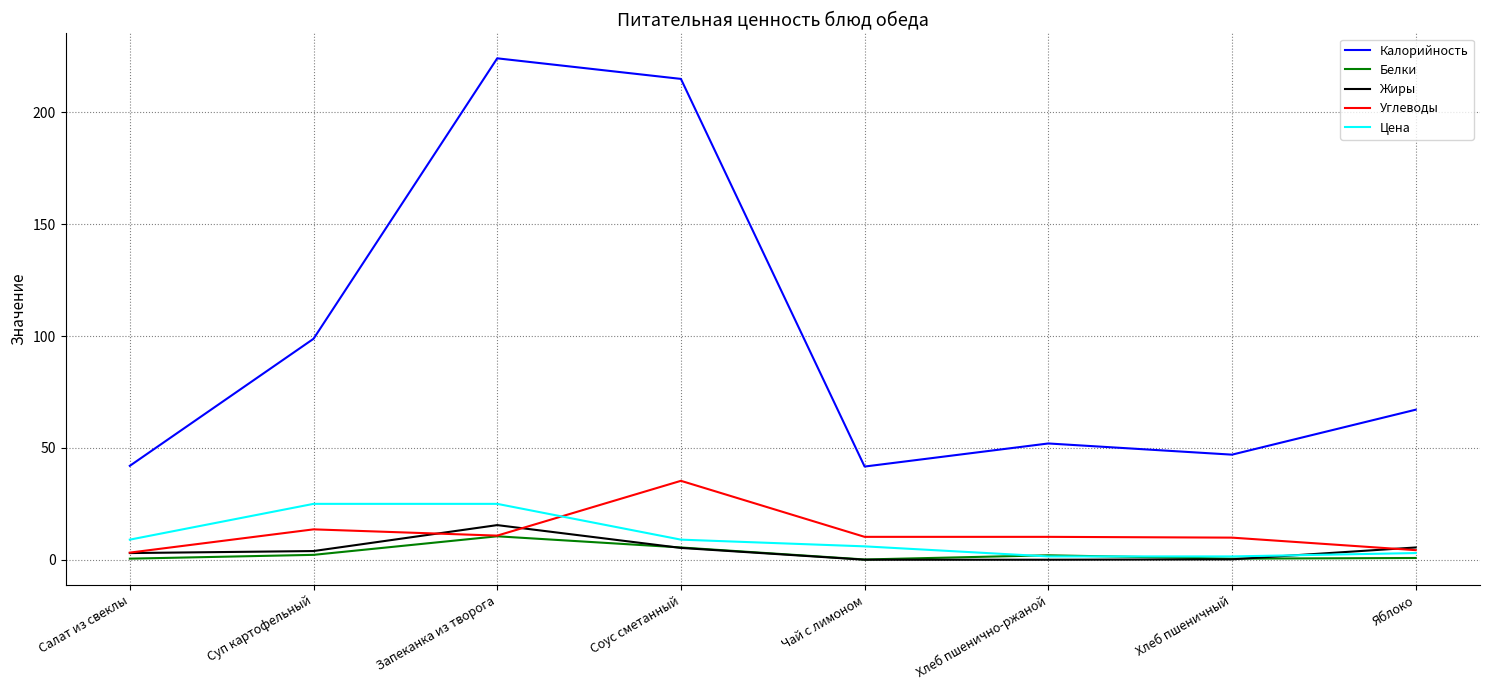

What is the highest value of the Цена series?

25.0